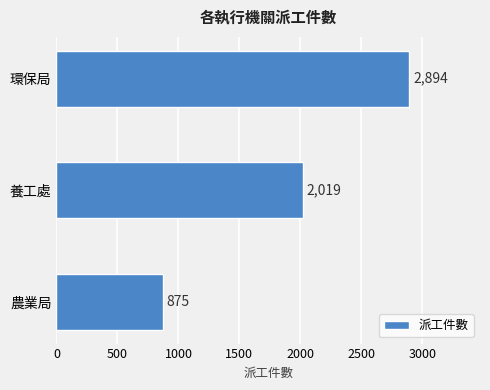

How many data points are less than 2019?

1